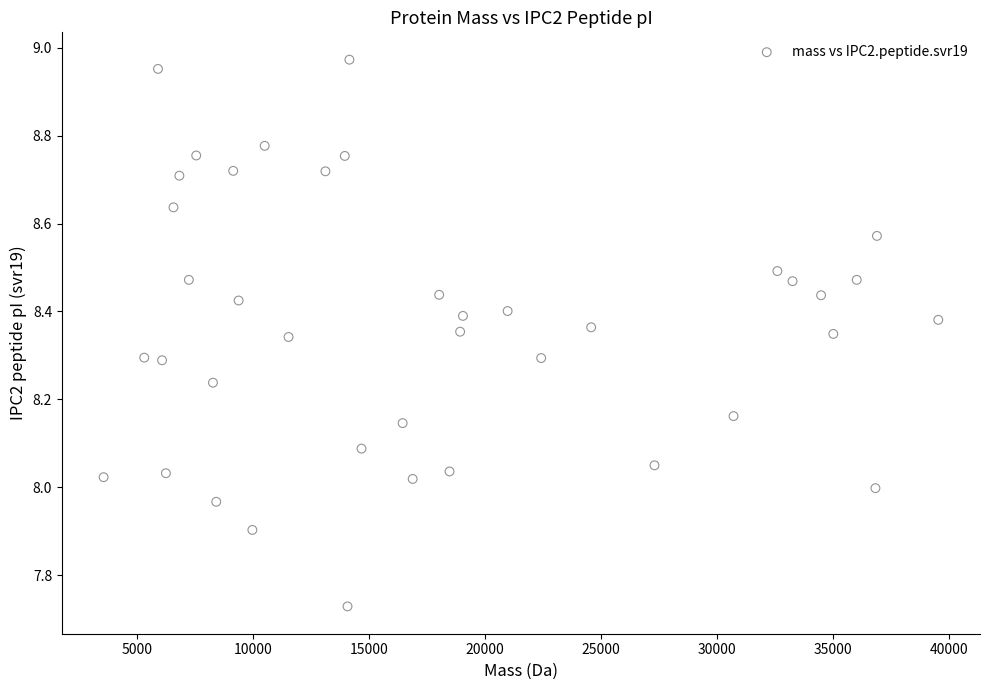

What is the range of Y values (max minus min)?

1.2